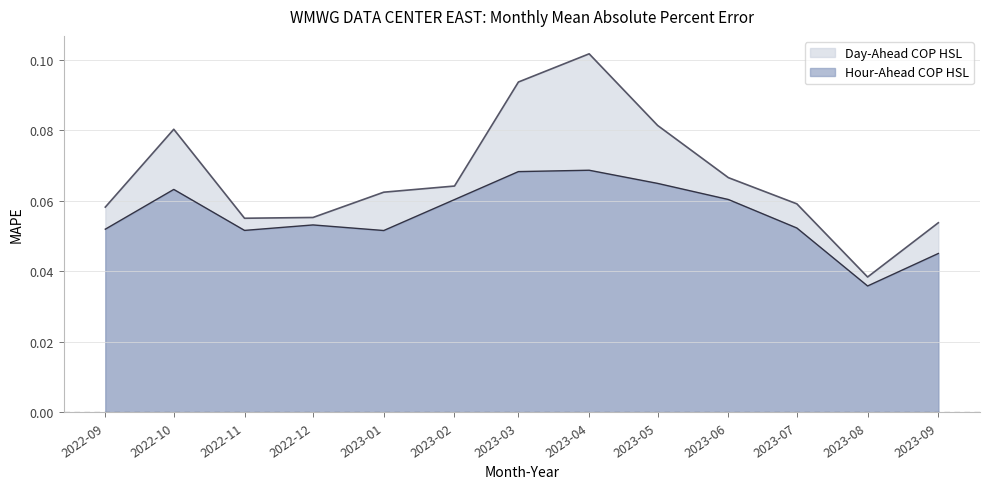

Rank the series by their average value, from highest to lowest.

Day-Ahead COP HSL, Hour-Ahead COP HSL